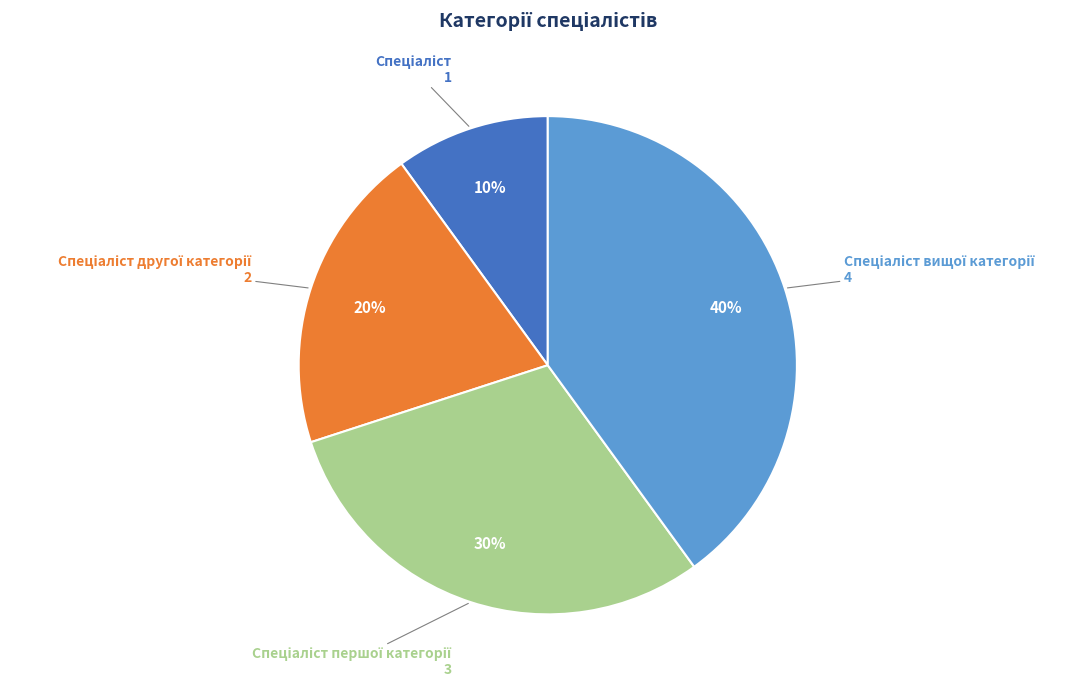

To the nearest percent, what is the average slice percentage?

25%